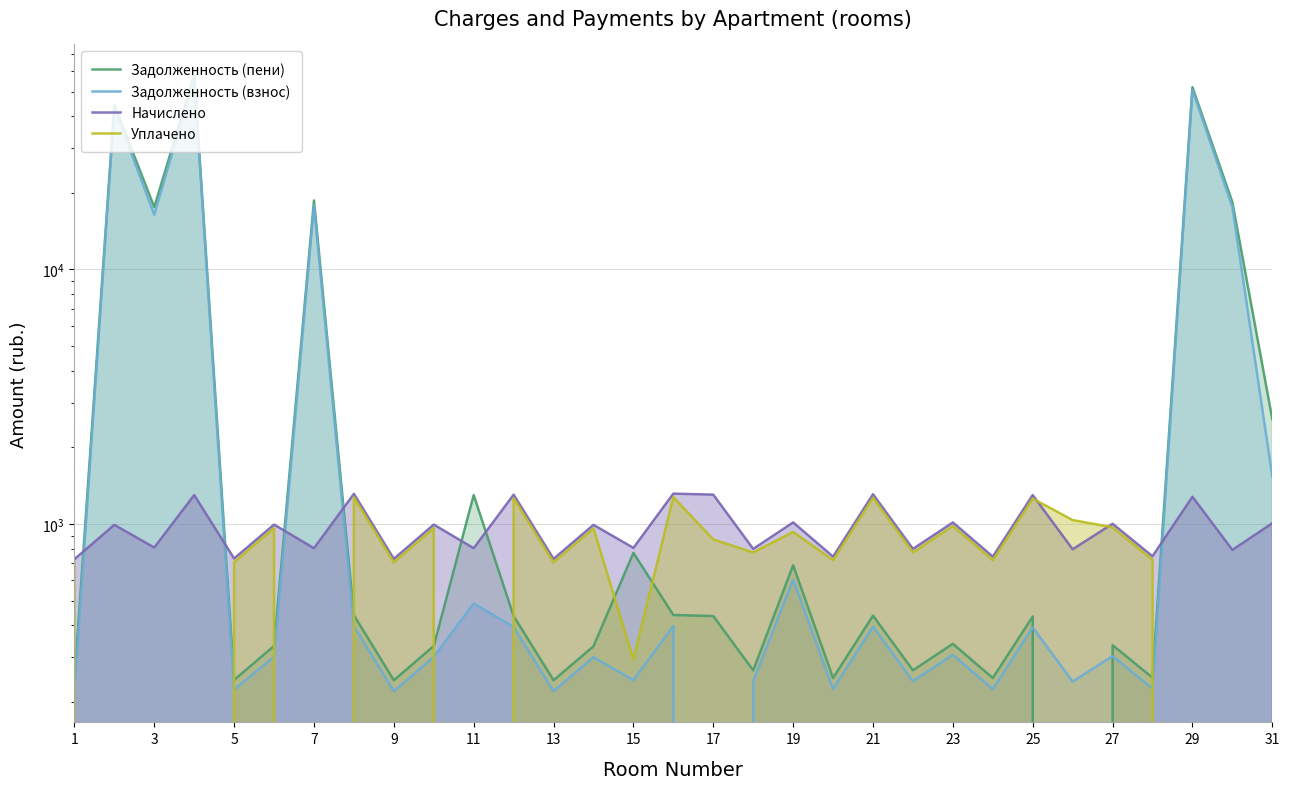

How many interior local peaks does the Уплачено series have?

10